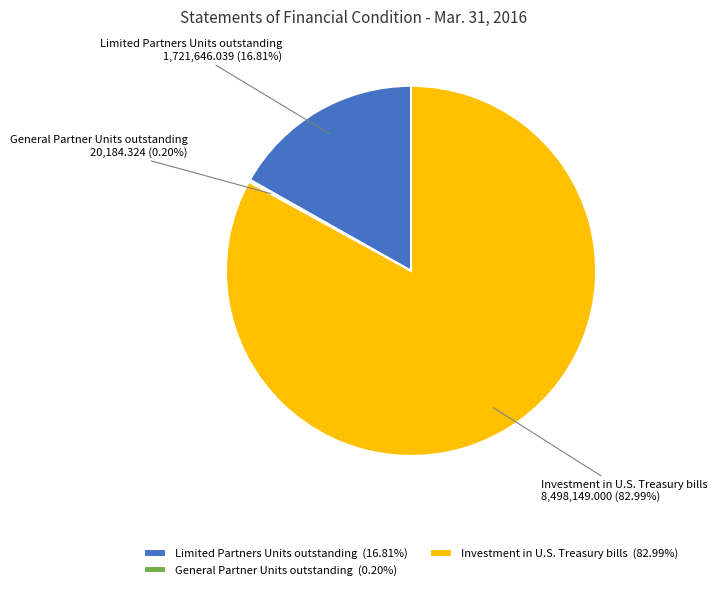

Is there any slice that represents more than half of the pie?

Yes